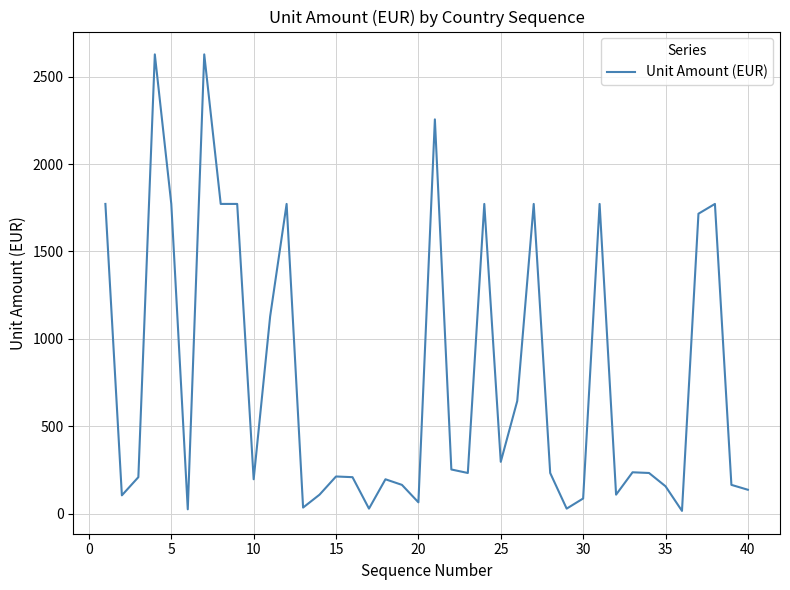

What is the maximum value shown in the chart?

2628